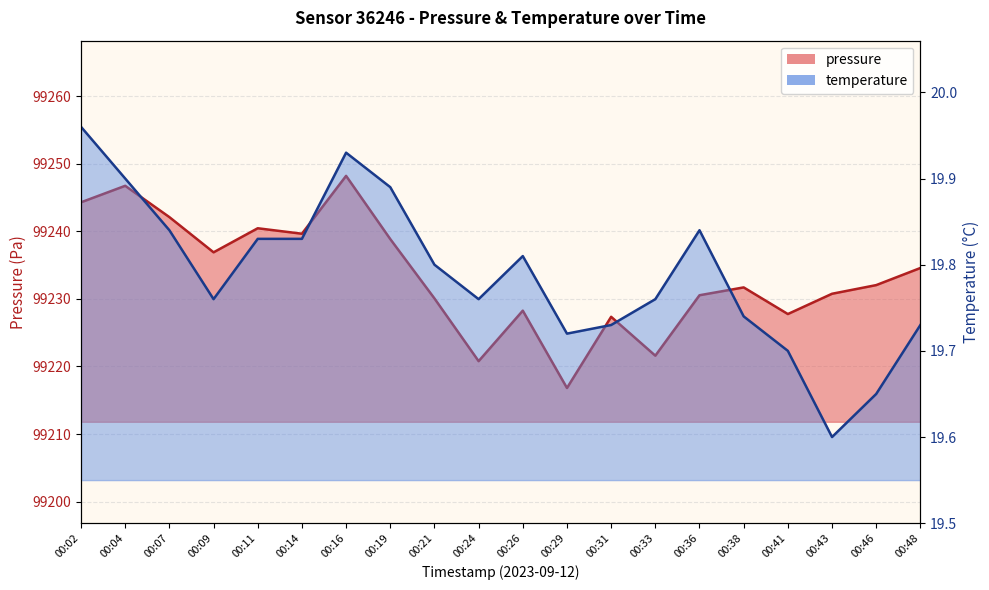

How many lines are shown in the chart?

2